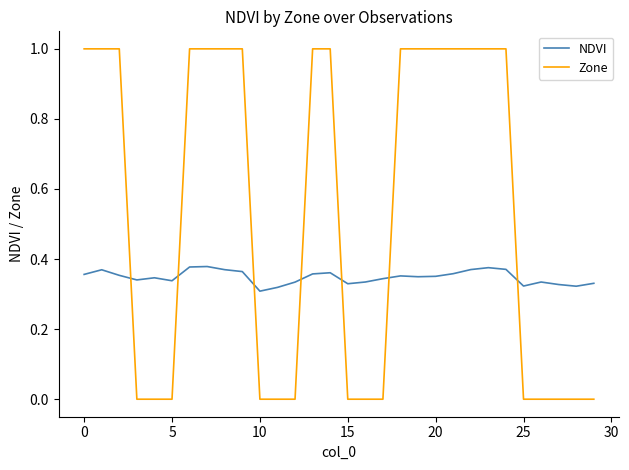

True or false: Zone and NDVI intersect in this chart.

True